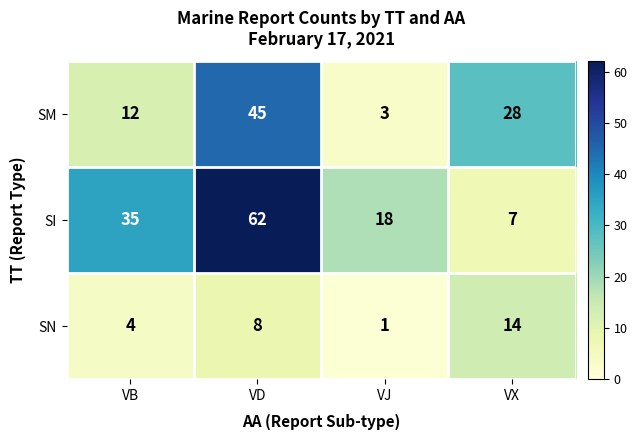

What is the maximum value shown in the chart?

62